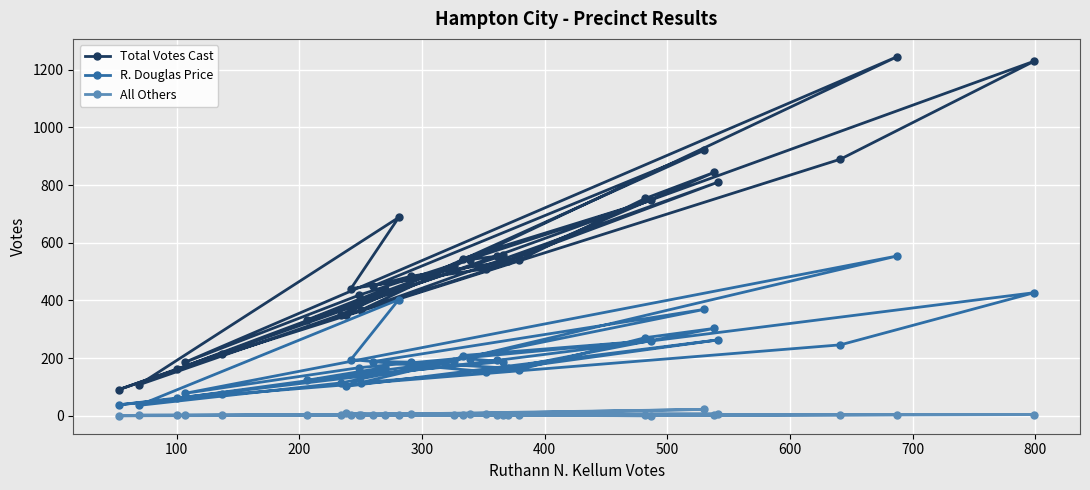

What are all the series names shown in the legend?

Total Votes Cast, R. Douglas Price, All Others